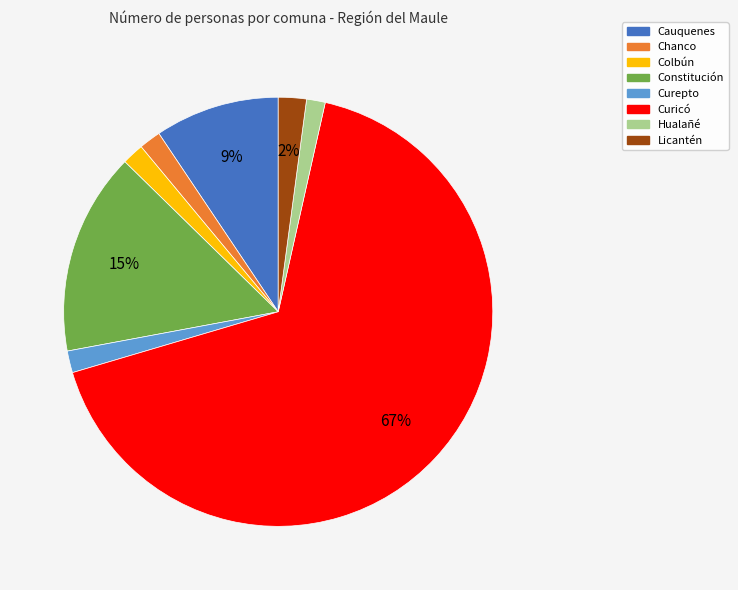

Which has a higher value, Curepto or Constitución?

Constitución